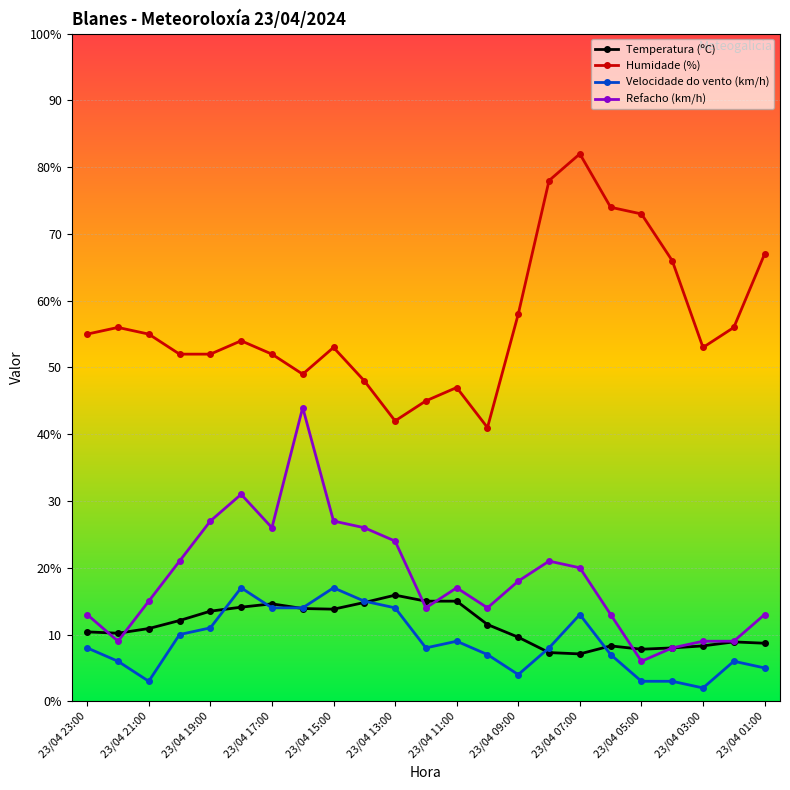

Is this an area chart (filled region under the line)?

No